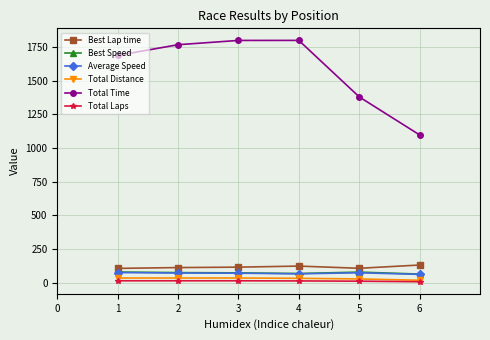

True or false: Total Distance has more than 2 points higher than both neighbors.

False